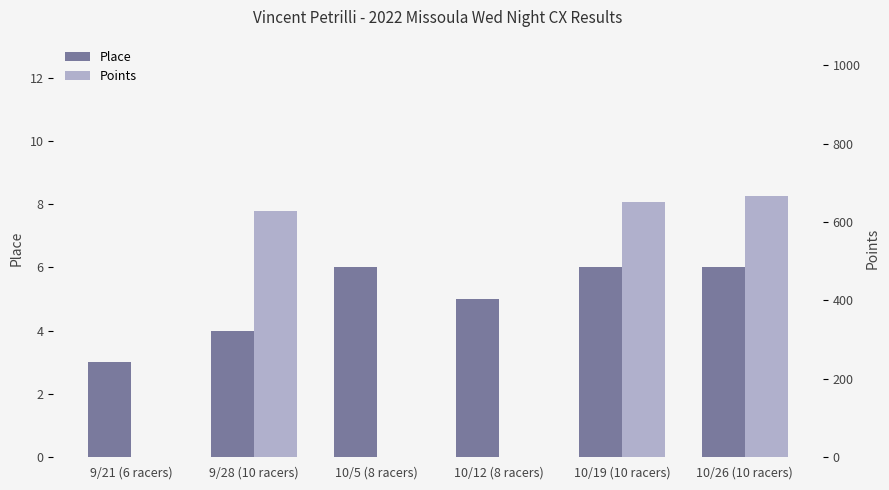

Which series changed the most between 9/21 (6 racers) and 10/12 (8 racers)?

Place